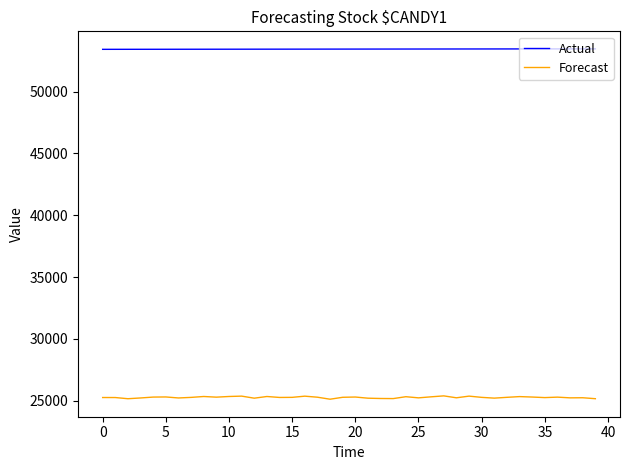

True or false: Actual and Forecast intersect in this chart.

False